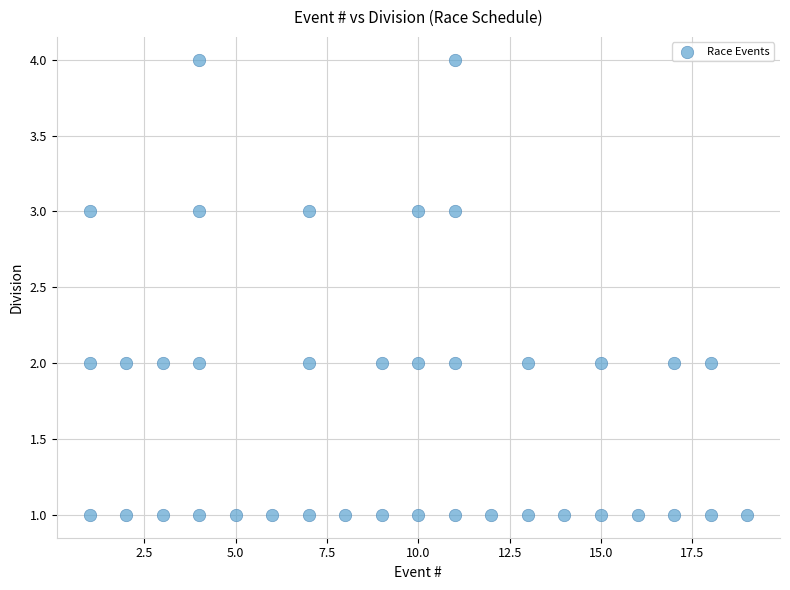

What is the range of Y values (max minus min)?

3